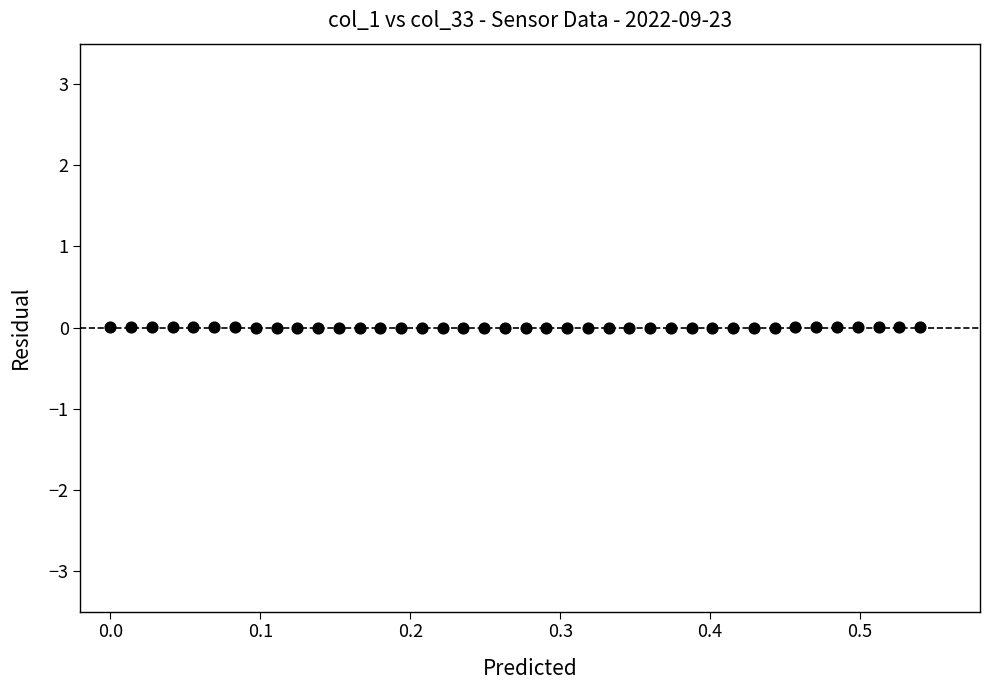

What is the range of X values (max minus min)?

0.5